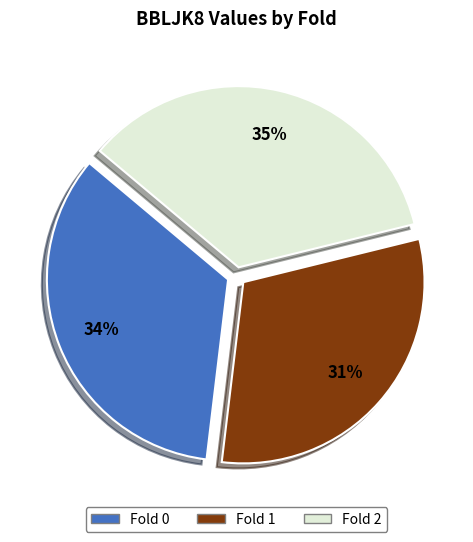

Is there a majority slice in this chart?

No